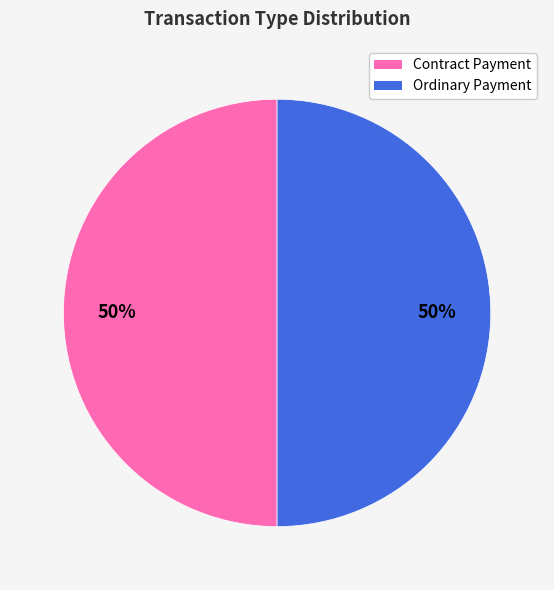

Is it true that Ordinary Payment is 50% of the pie?

True